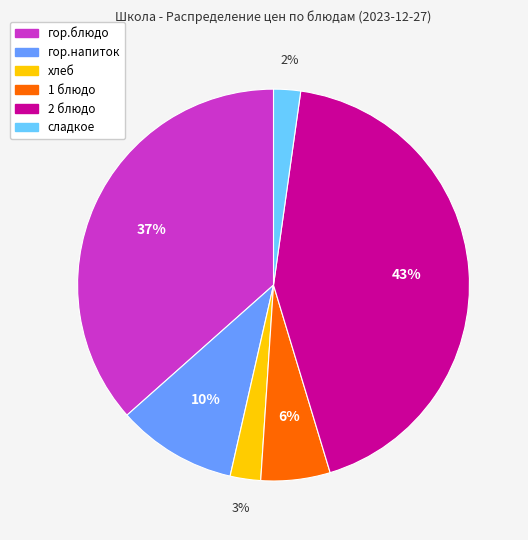

Between 2 блюдо and 1 блюдо, which is larger?

2 блюдо